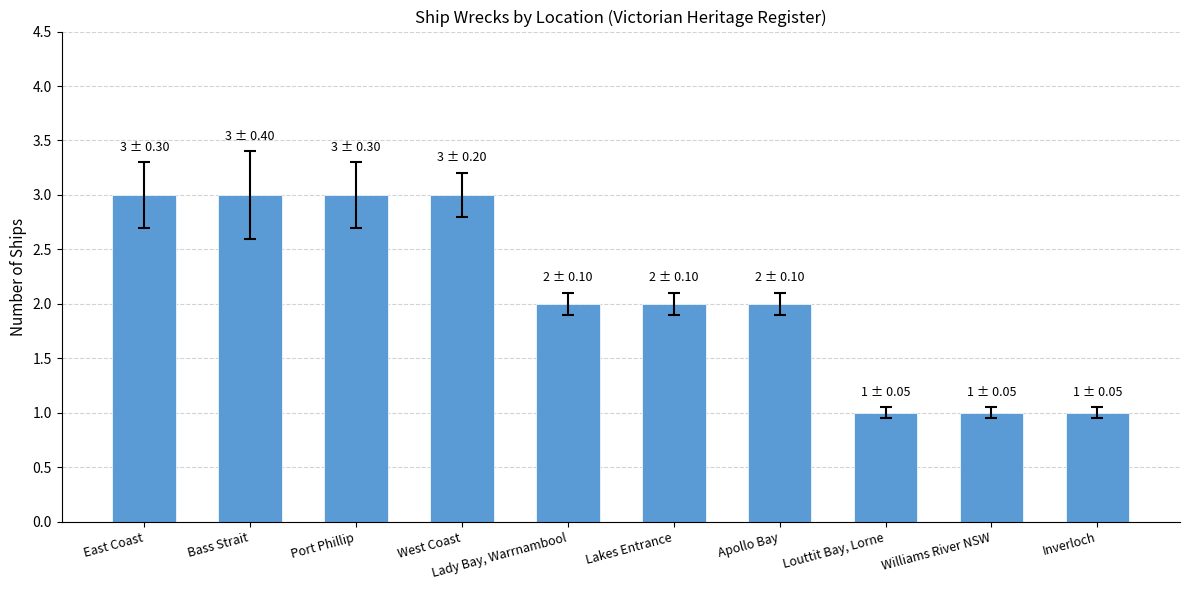

True or false: the data shows 3 at Port Phillip.

True